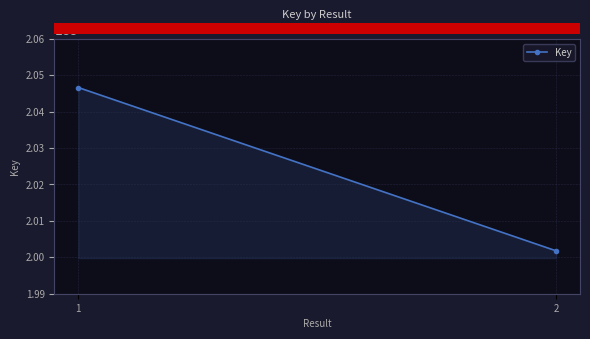

List the labels in order of value, largest first.

1, 2